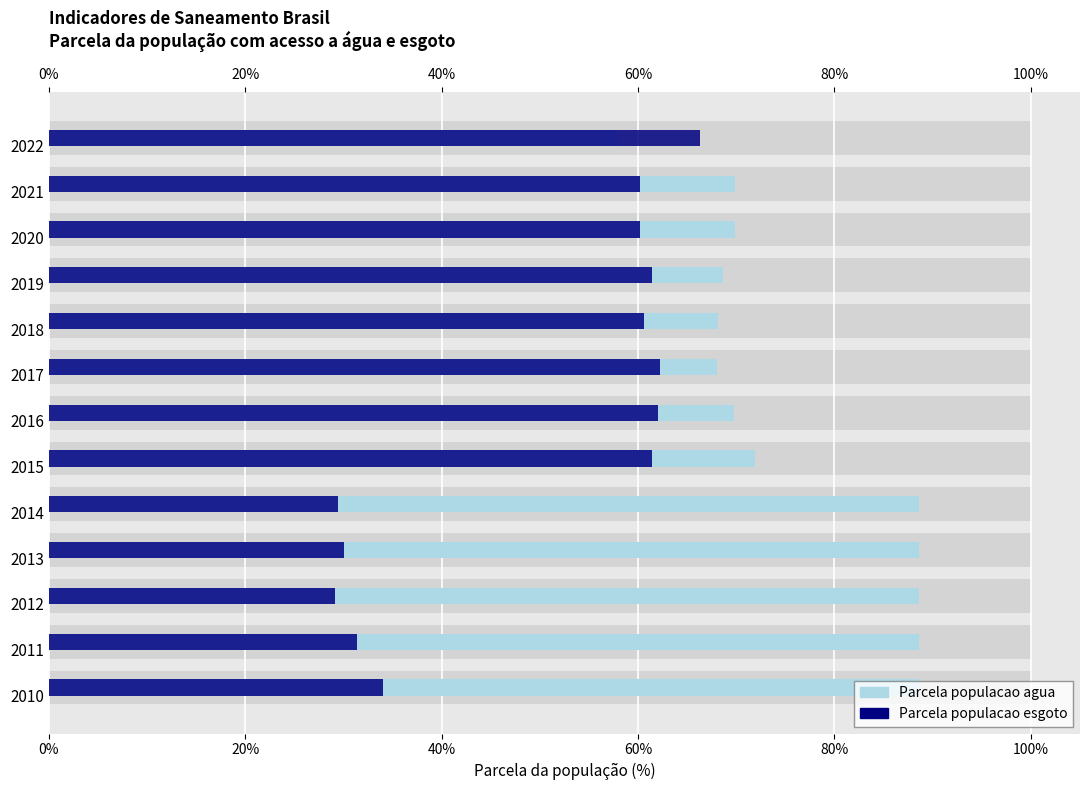

Is it true that Parcela populacao esgoto equals 29.4 at 2014?

True